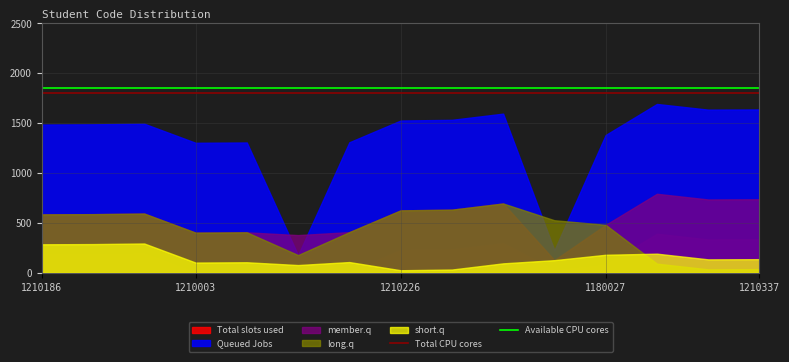

The Available CPU cores series shows 1850 at 1210186. True or false?

True